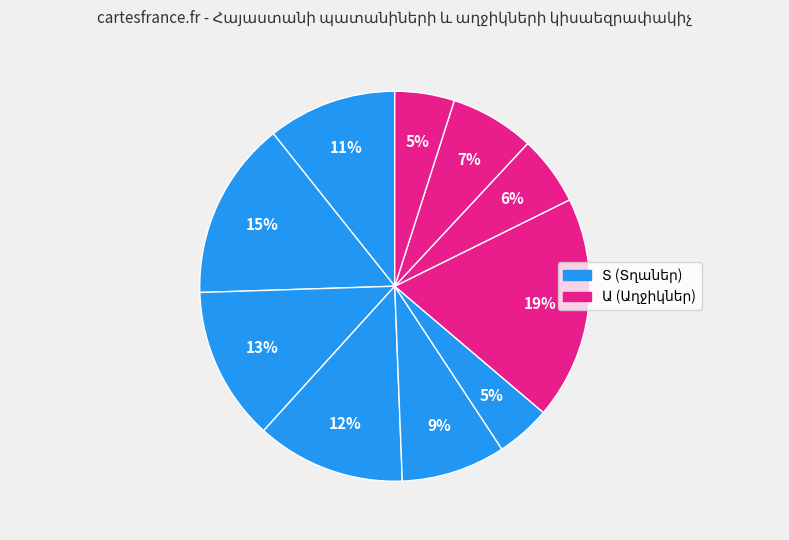

Is there a majority slice in this chart?

No